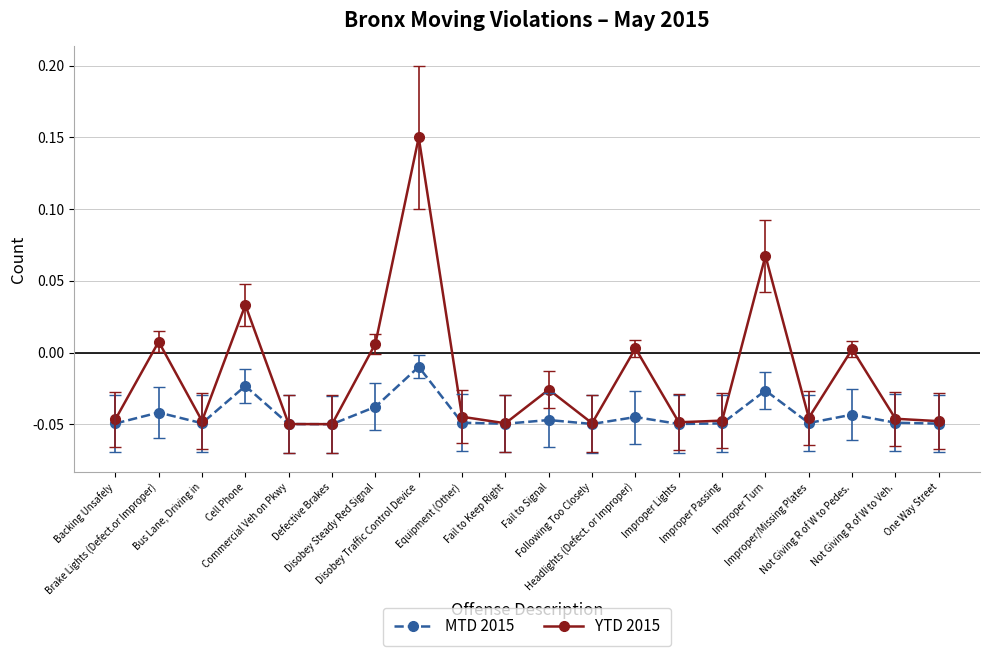

Rank the series by their average value, from lowest to highest.

MTD 2015, YTD 2015